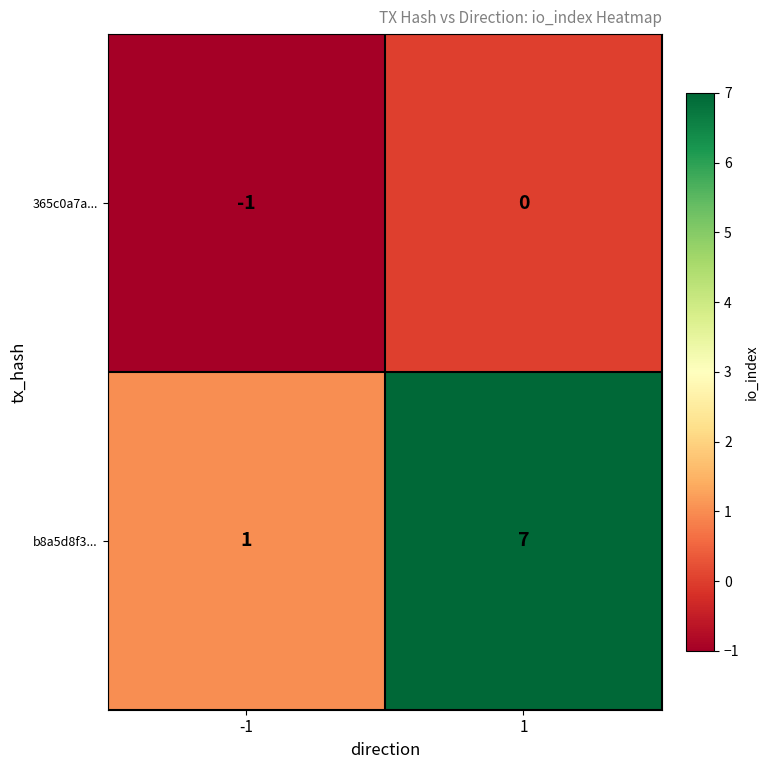

Reading right to left, extract all data points from this chart.

365c0a7a...: 0	-1
b8a5d8f3...: 7	1